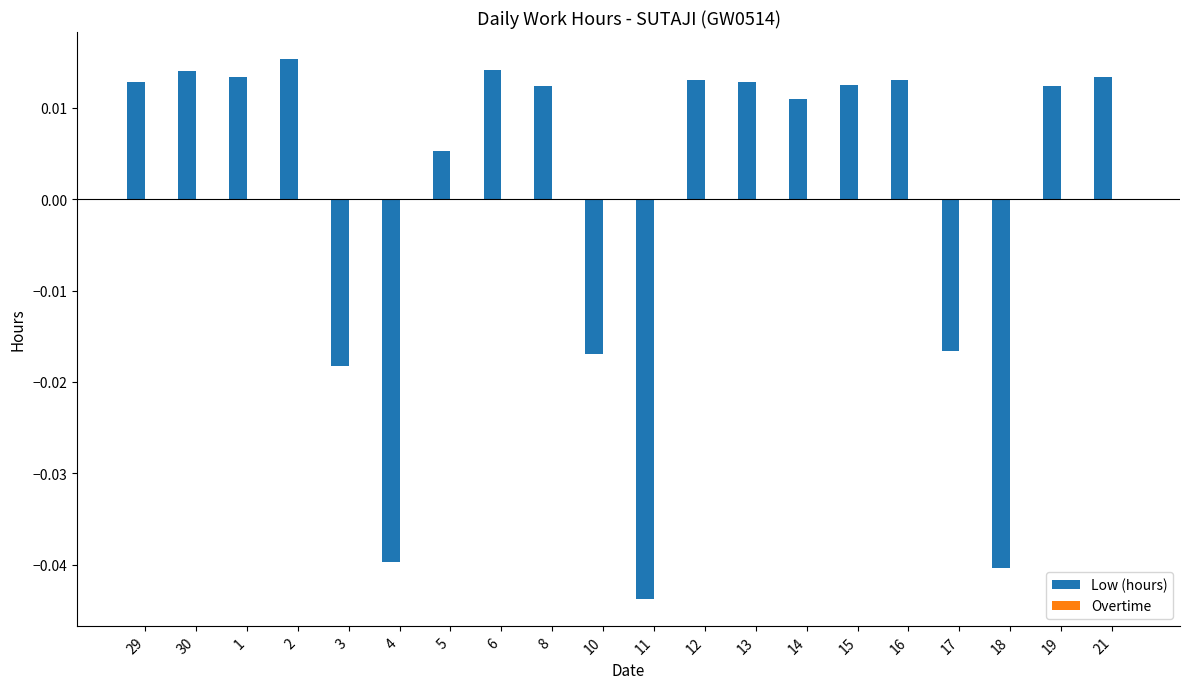

Which category has the lowest value across all series?

11